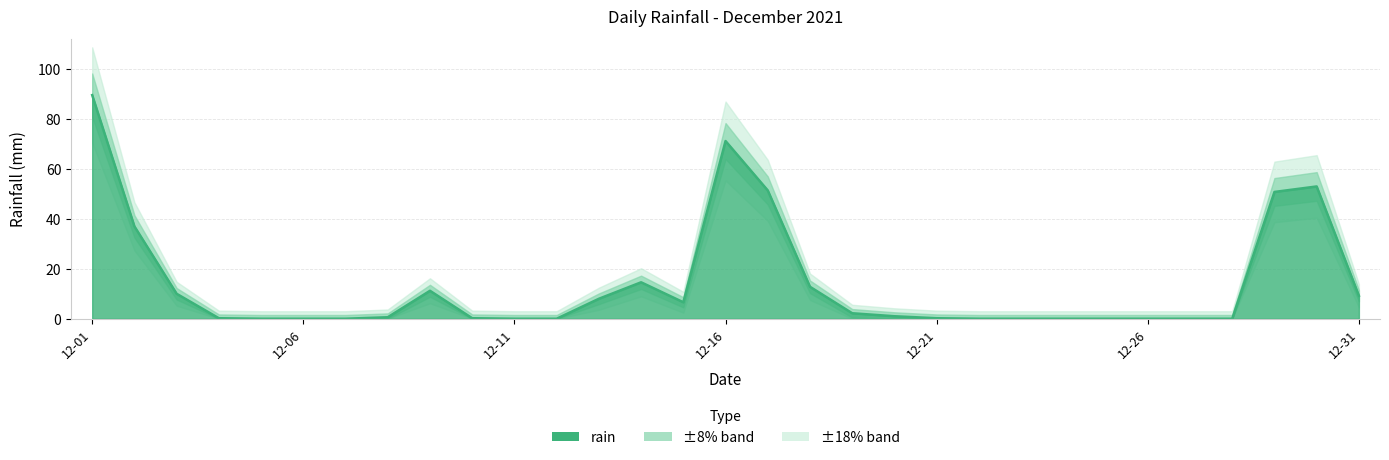

Which category has the lowest value across all series?

2021-12-05